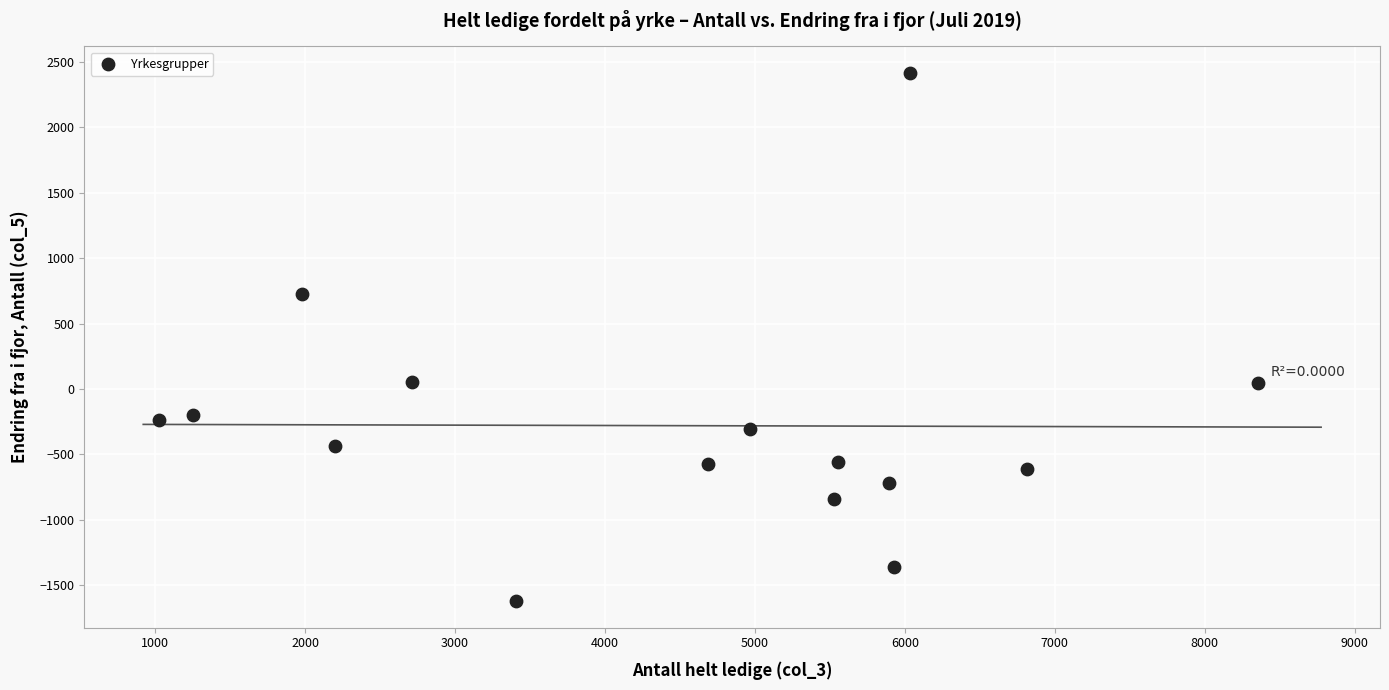

What is the range of X values (max minus min)?

7336